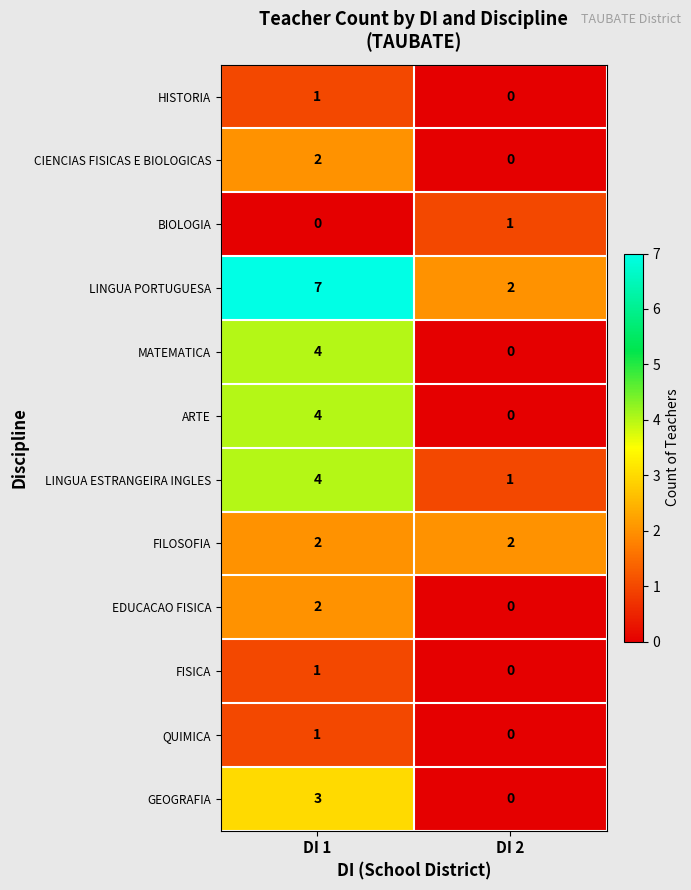

Reading right to left, what are all the values shown in this chart?

HISTORIA: 0	1
CIENCIAS FISICAS E BIOLOGICAS: 0	2
BIOLOGIA: 1	0
LINGUA PORTUGUESA: 2	7
MATEMATICA: 0	4
ARTE: 0	4
LINGUA ESTRANGEIRA INGLES: 1	4
FILOSOFIA: 2	2
EDUCACAO FISICA: 0	2
FISICA: 0	1
QUIMICA: 0	1
GEOGRAFIA: 0	3